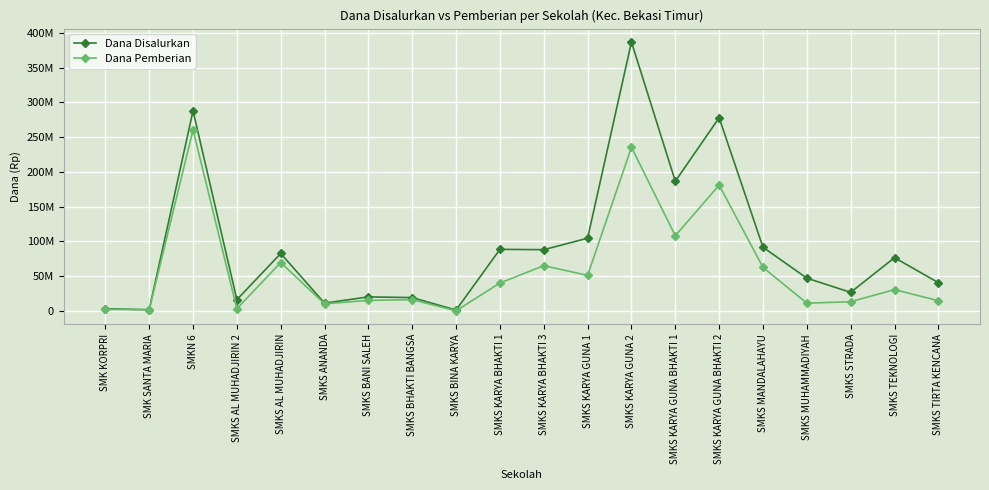

What is the maximum value for Dana Pemberian?

260500000